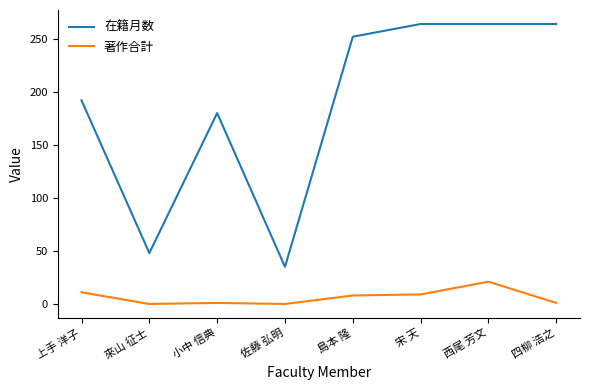

What is the minimum value for 在籍月数?

35